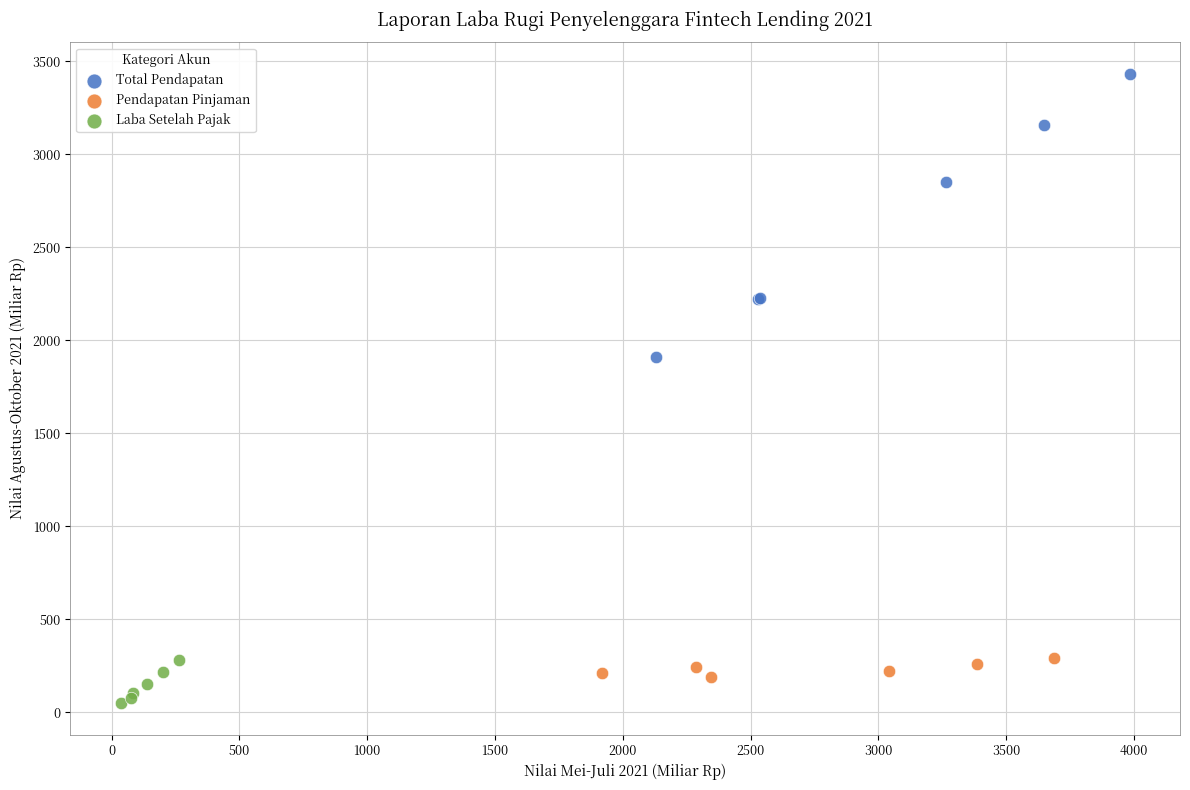

Which series reaches the maximum Y coordinate?

Total Pendapatan